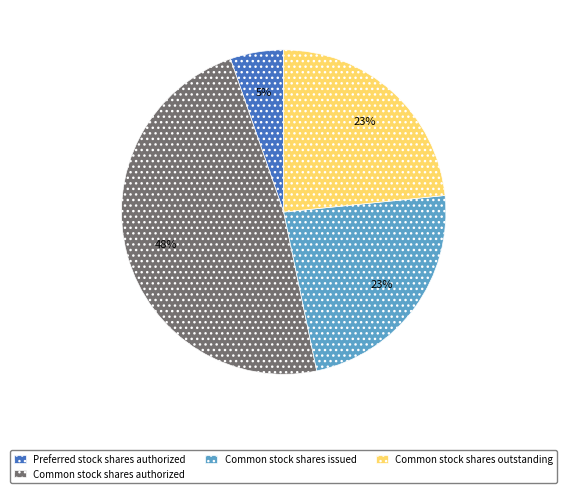

Does Common stock shares issued represent more than half of the total?

No